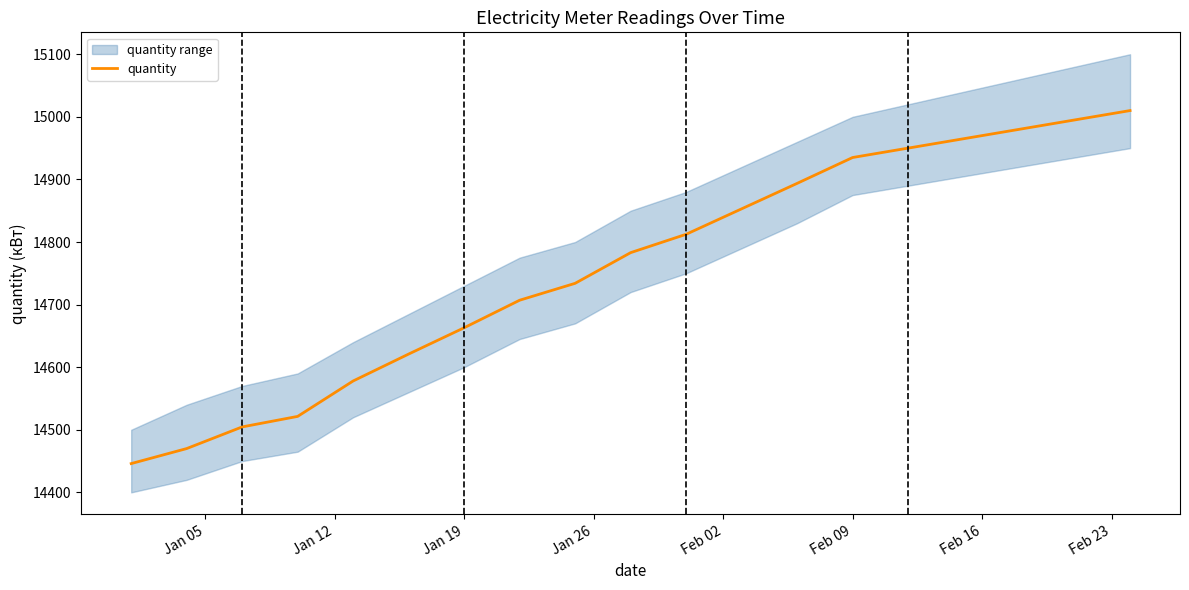

What is the lowest value of the quantity series?

14446.0